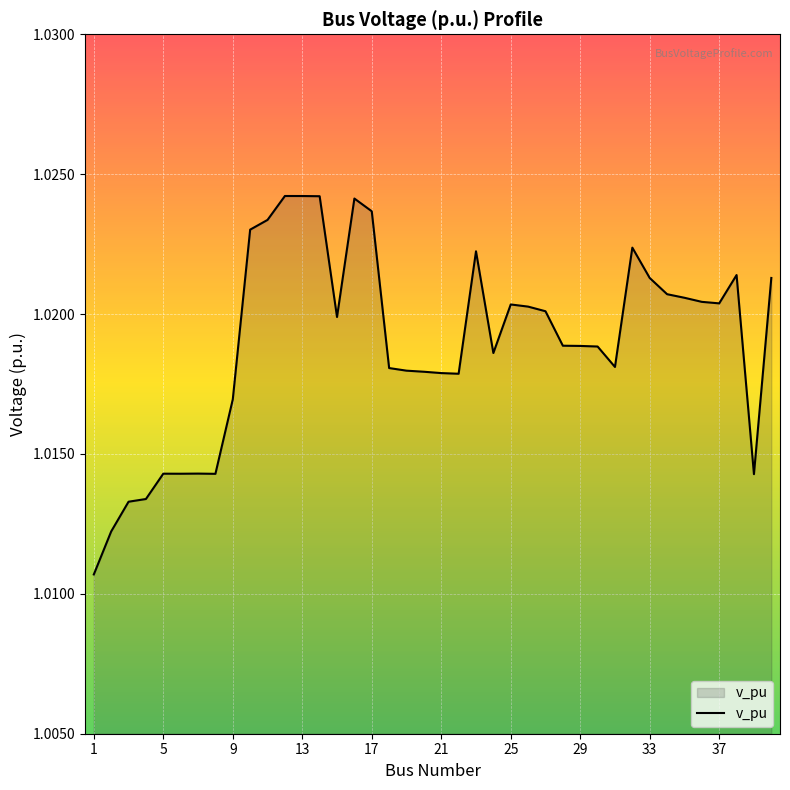

How many lines are shown in the chart?

1